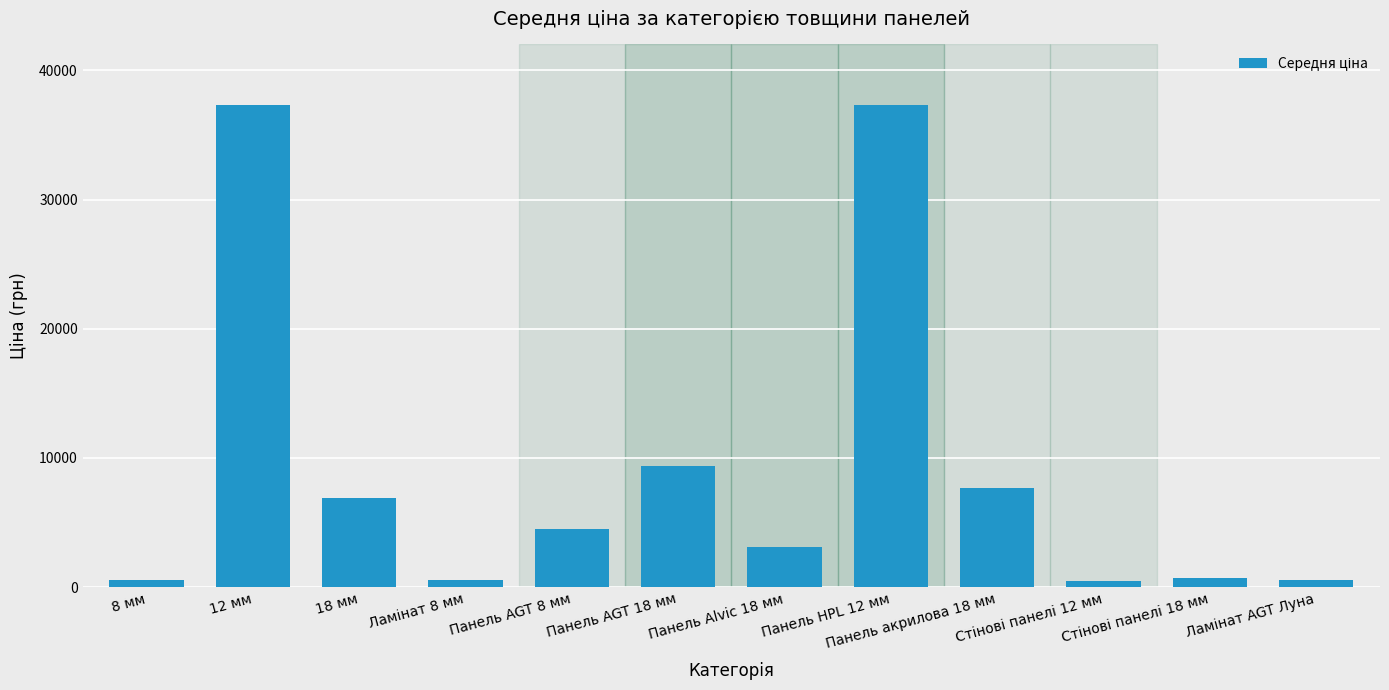

What is the difference between the second highest and minimum values?

36851.3